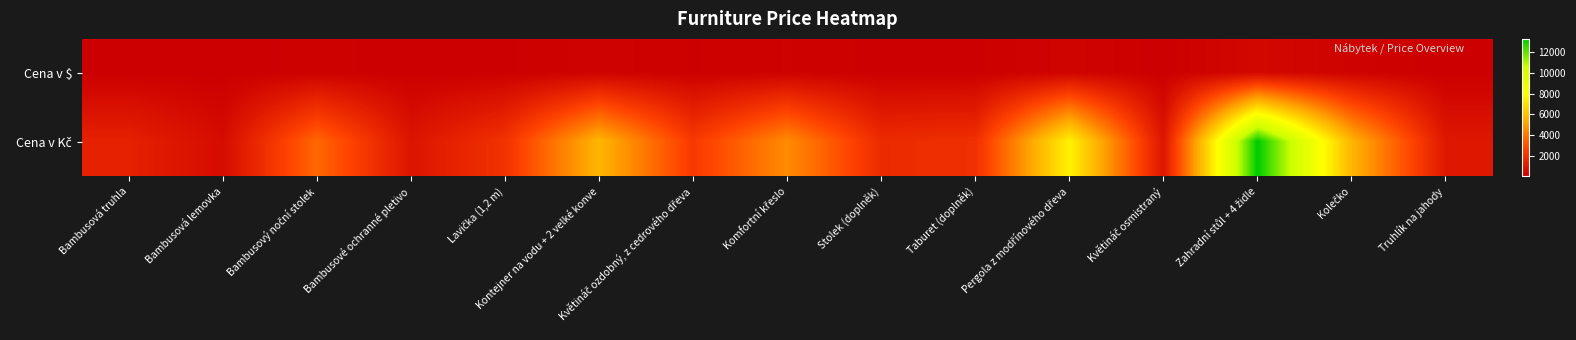

Which series has the largest total across all categories?

Cena v Kč